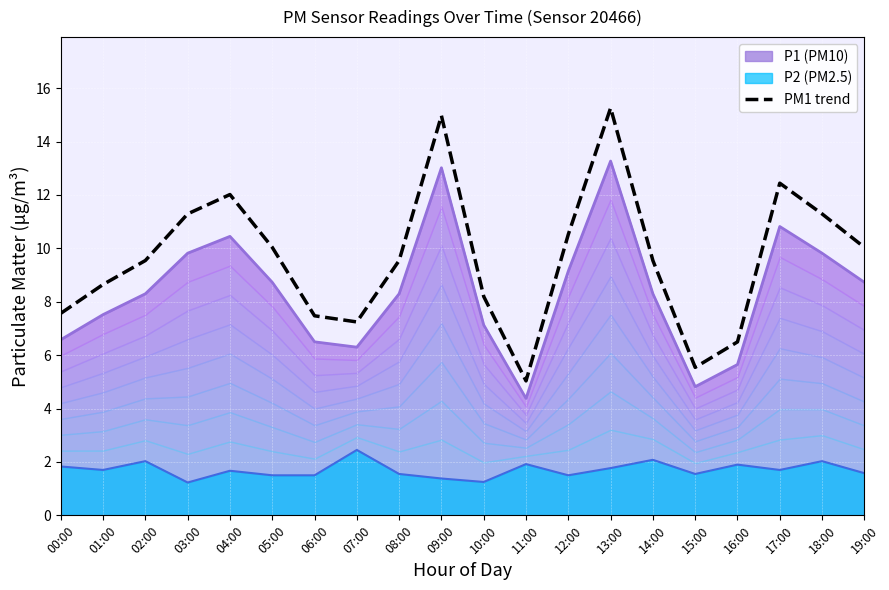

At which category does the chart reach its peak across all series?

13:00